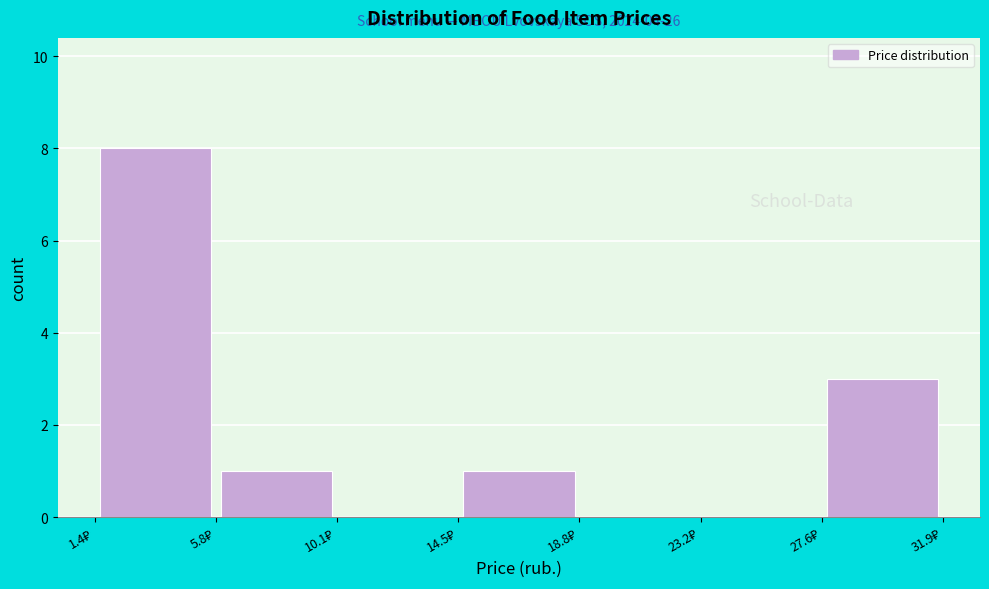

Which range on the x-axis has the tallest bar?

1.5 to 6.0